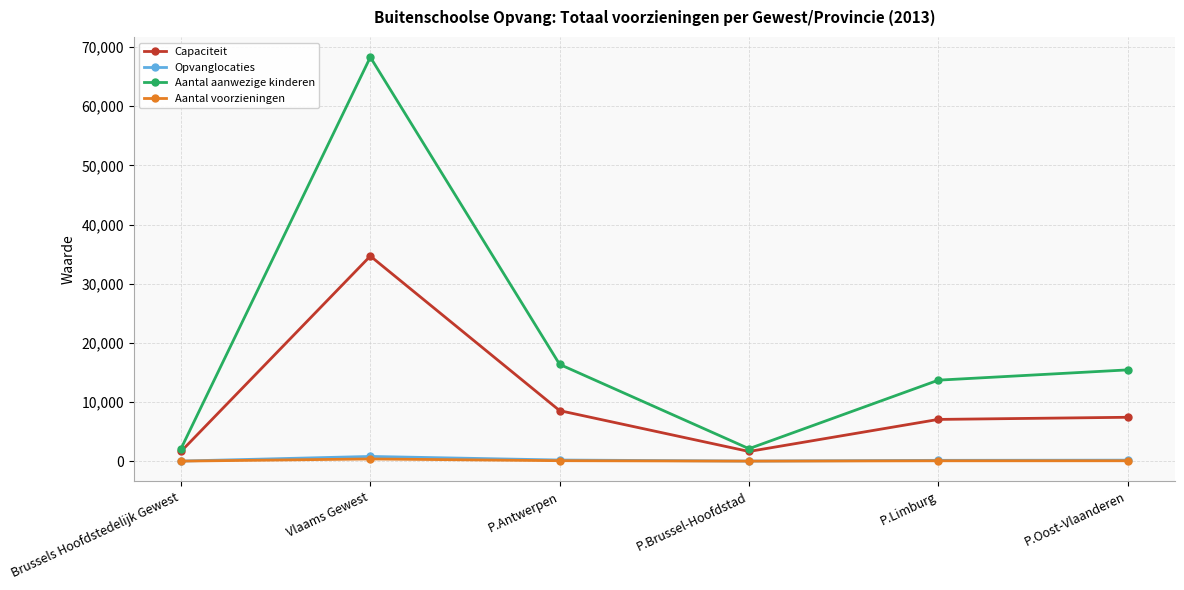

What value does the Aantal voorzieningen series have at P.Limburg?

71